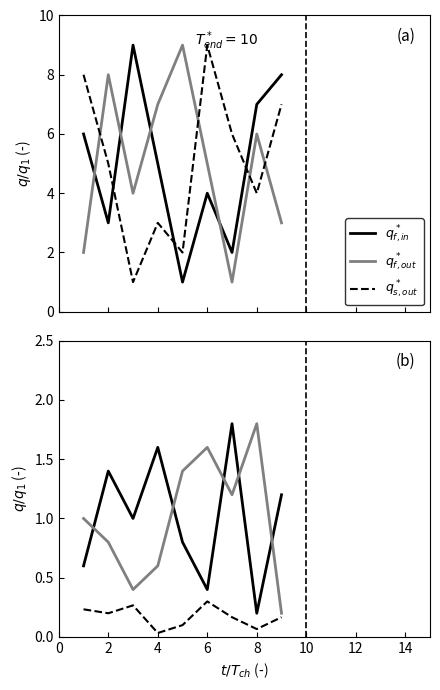

What is the maximum value shown in the chart?

9.0